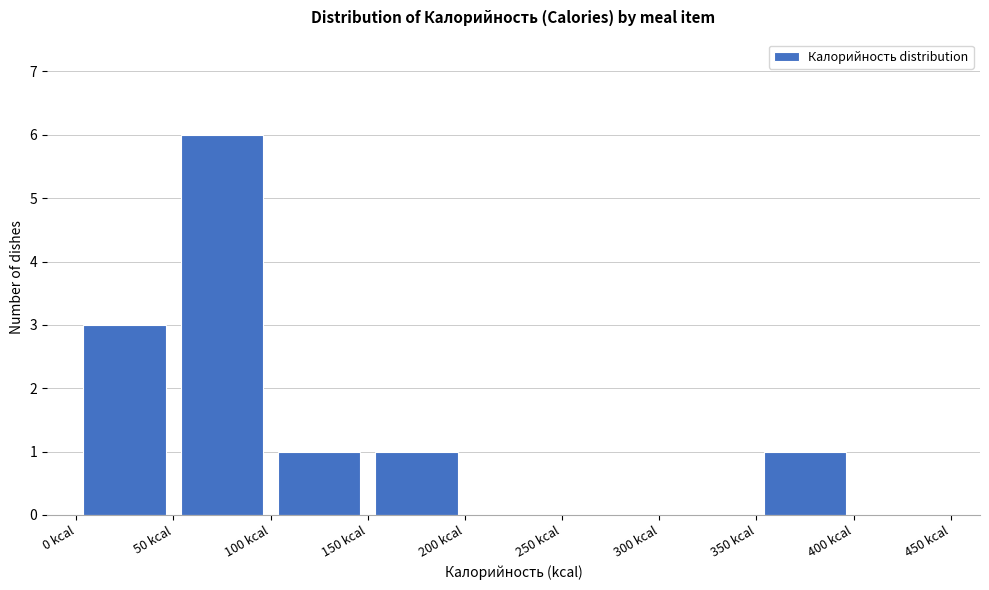

Reading left to right, transcribe this chart: for each bar, give the range it covers on the x-axis and its height. The values are not printed on the chart, so give them approximately, as read against the axis.

0 to 50: 3
50 to 100: 6
100 to 150: 1
150 to 200: 1
200 to 250: 0
250 to 300: 0
300 to 350: 0
350 to 400: 1
400 to 450: 0